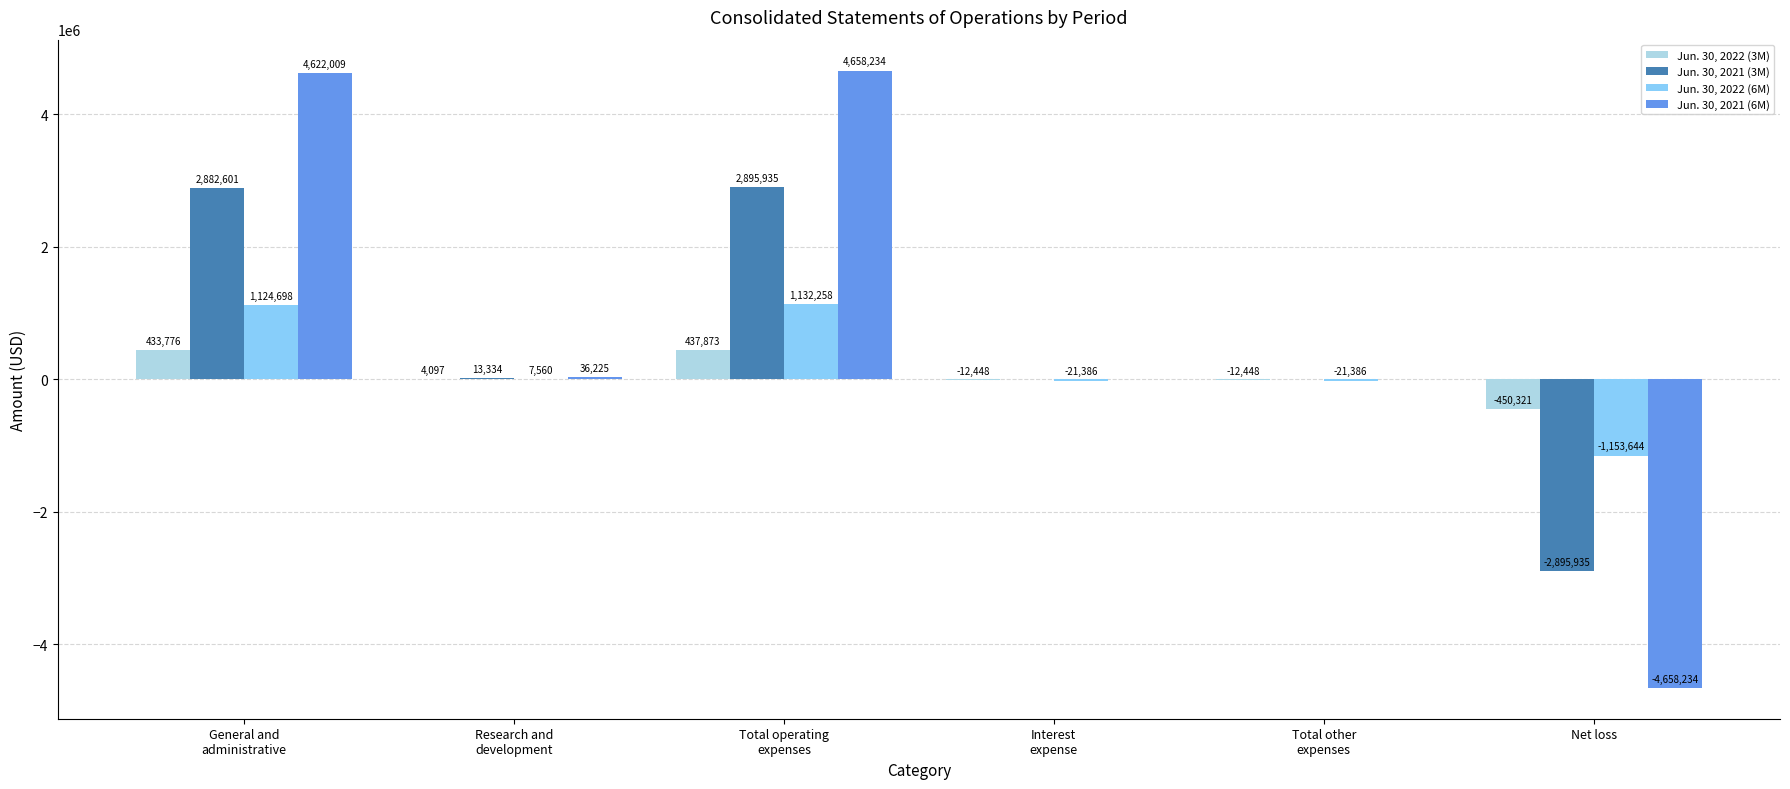

What is the highest value of the Jun. 30, 2021 (6M) series?

4658234